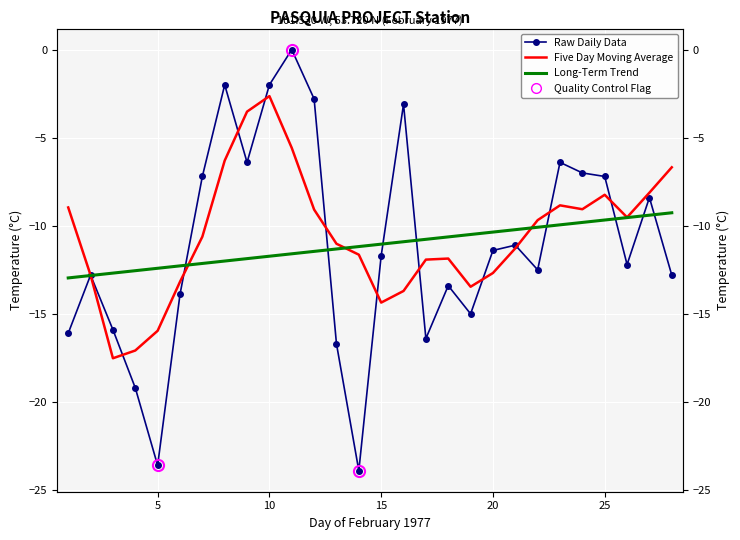

How many interior local valleys does the Raw Daily Data series have?

7